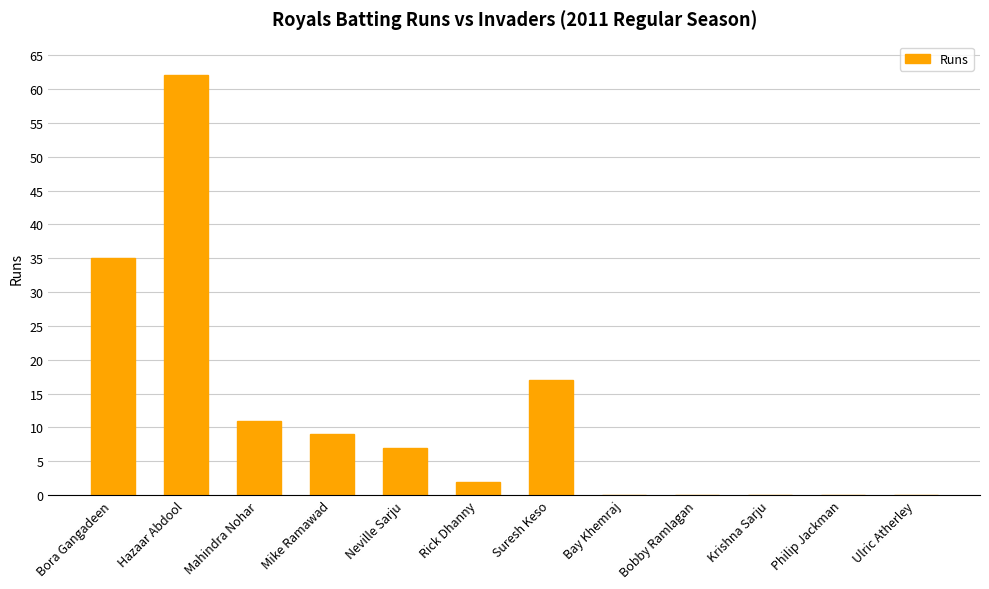

What is the maximum value shown in the chart?

62